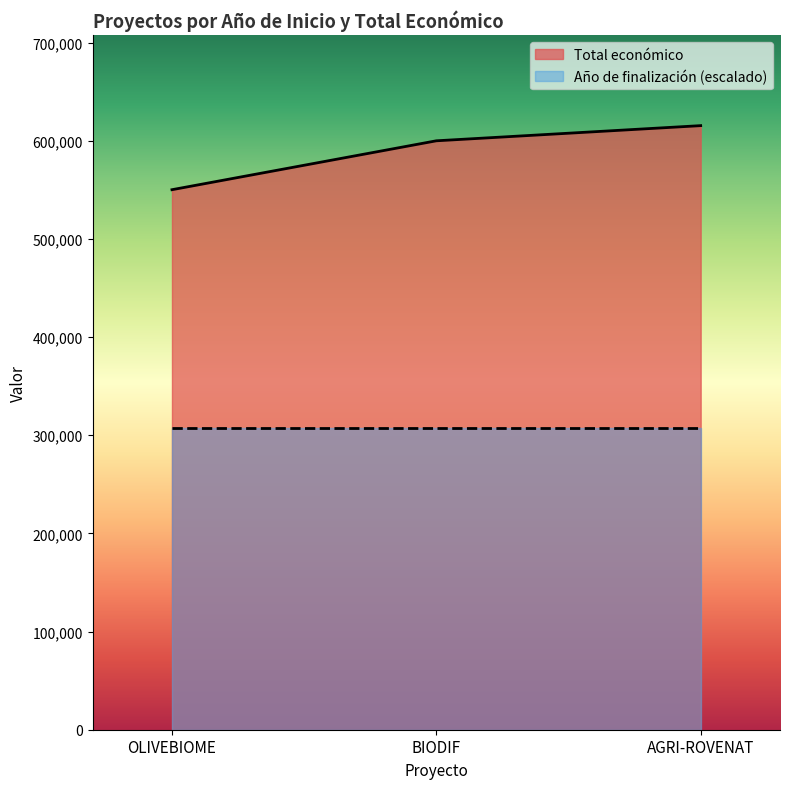

What is the minimum value for Total económico?

550111.0